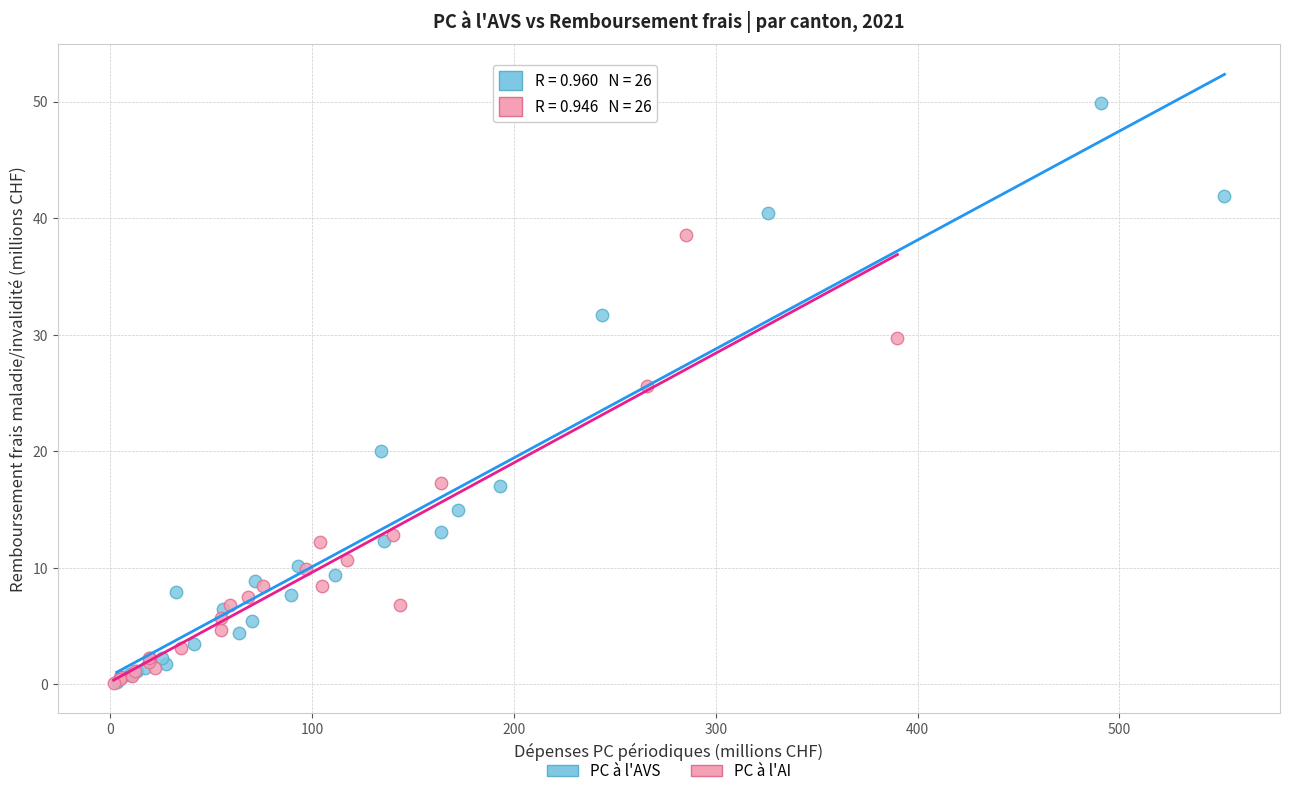

Which series contains the highest Y value?

PC à l'AVS